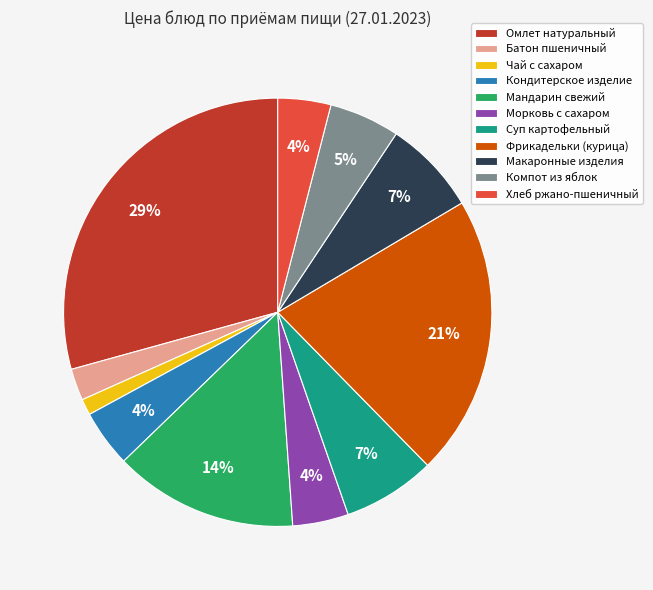

To the nearest percent, what is the average slice percentage?

9%